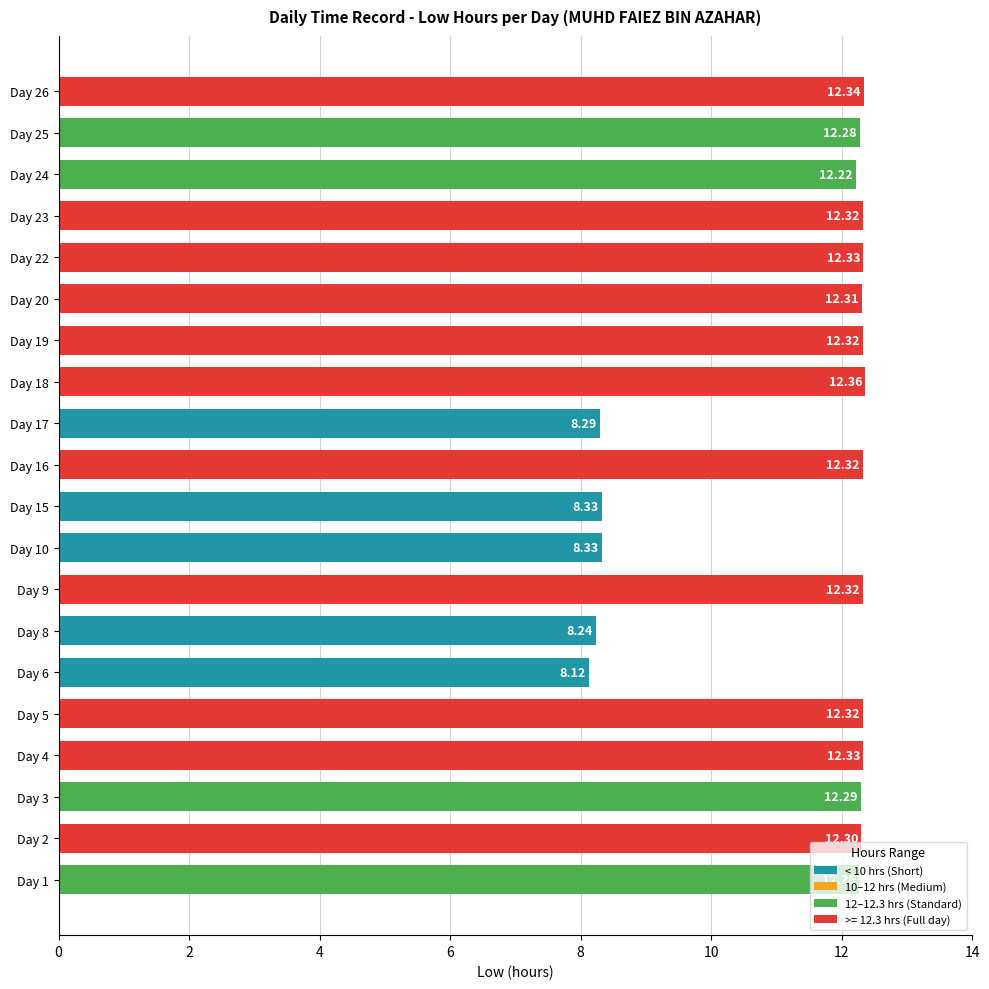

What is the difference between the values at Day 8 and Day 5?

4.1